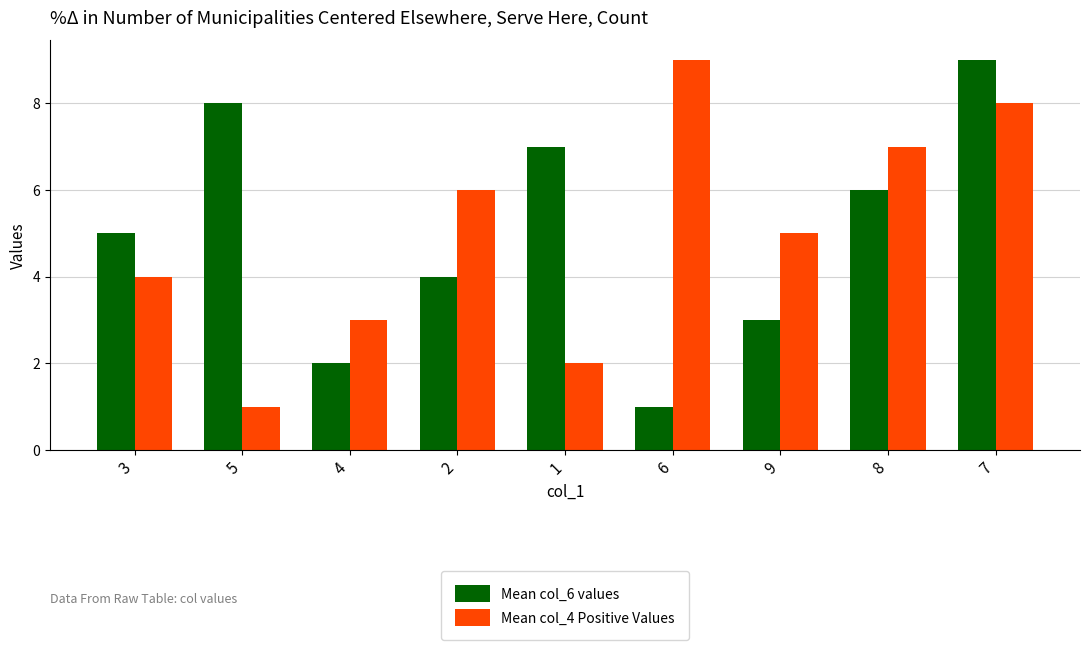

What is the lowest value of the Mean col_6 values series?

1